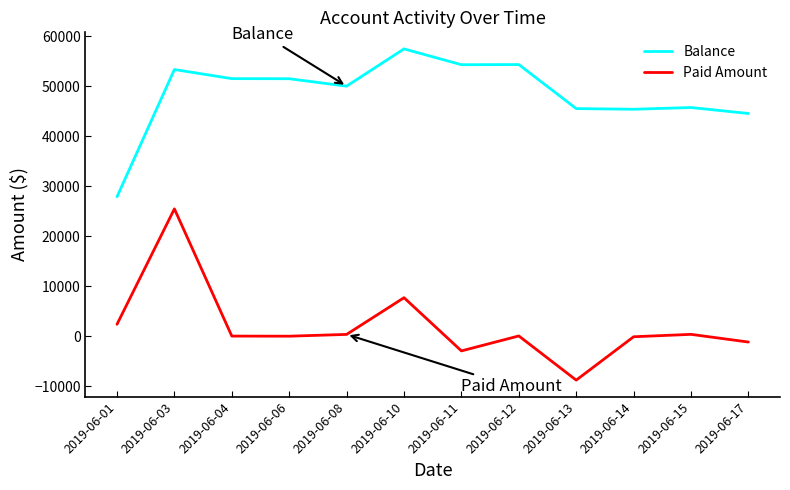

Which series changed the most between 2019-06-04 and 2019-06-17?

Balance